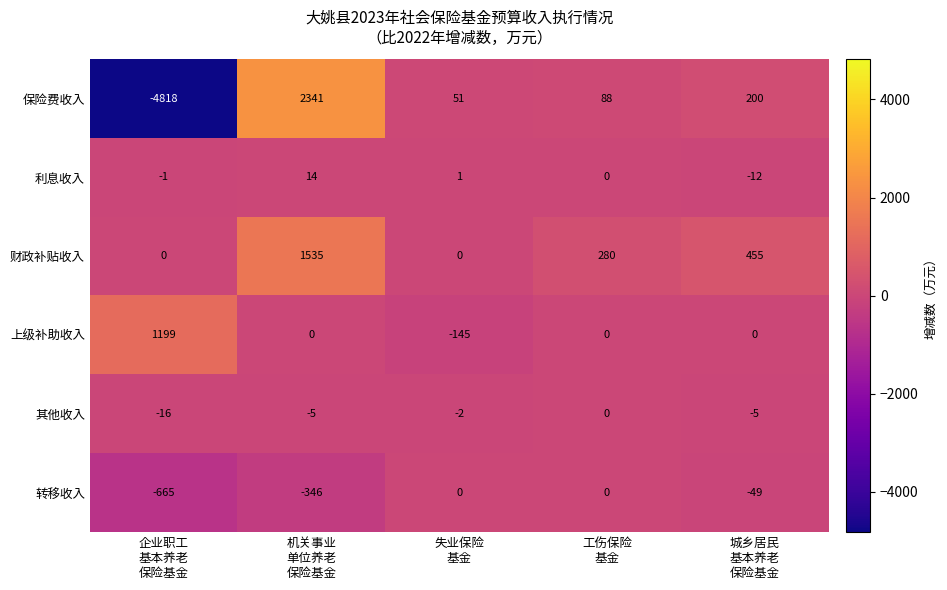

What is the difference between the second highest and minimum values in the 上级补助收入 series?

145